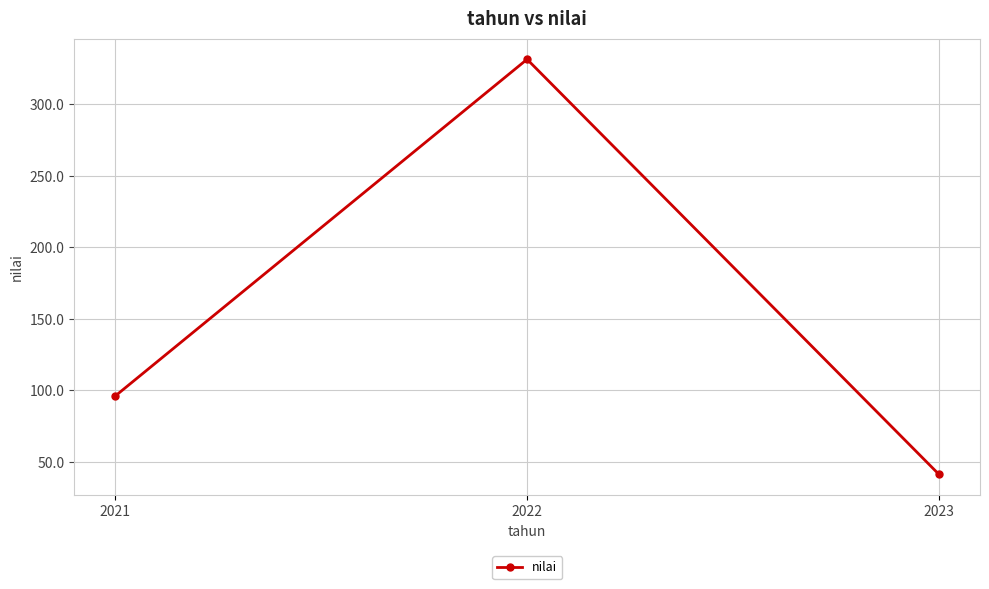

Is it true that the value at 2023 is 41.3?

True